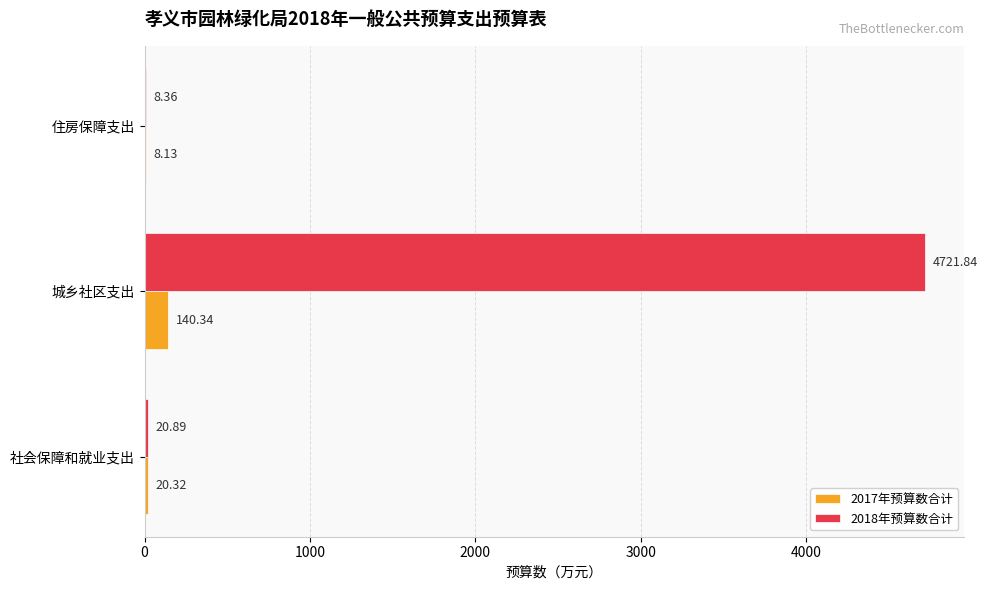

What is the maximum value for 2017年预算数合计?

140.3